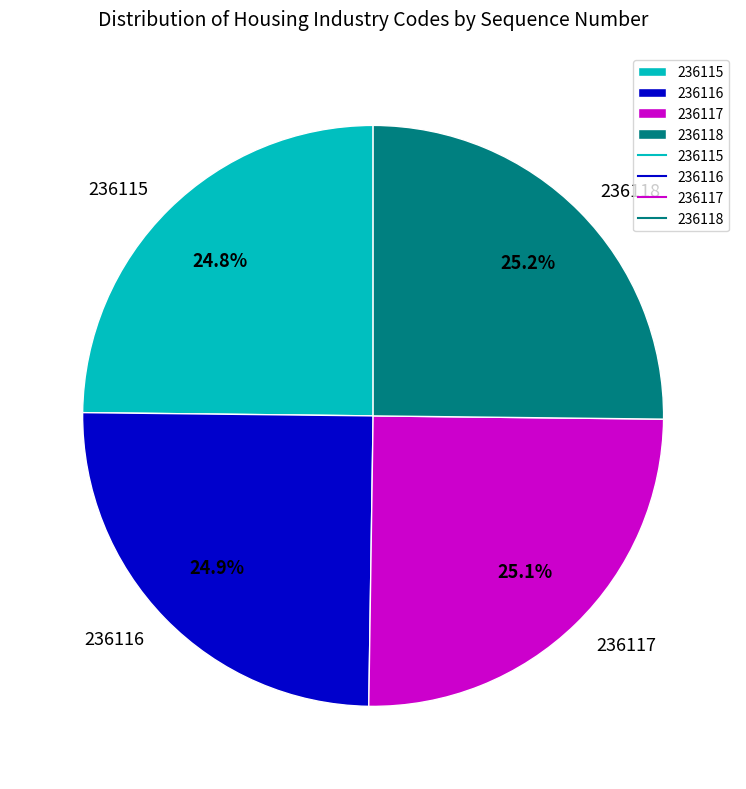

What percentage is the 236115 slice, to the nearest percent?

25%